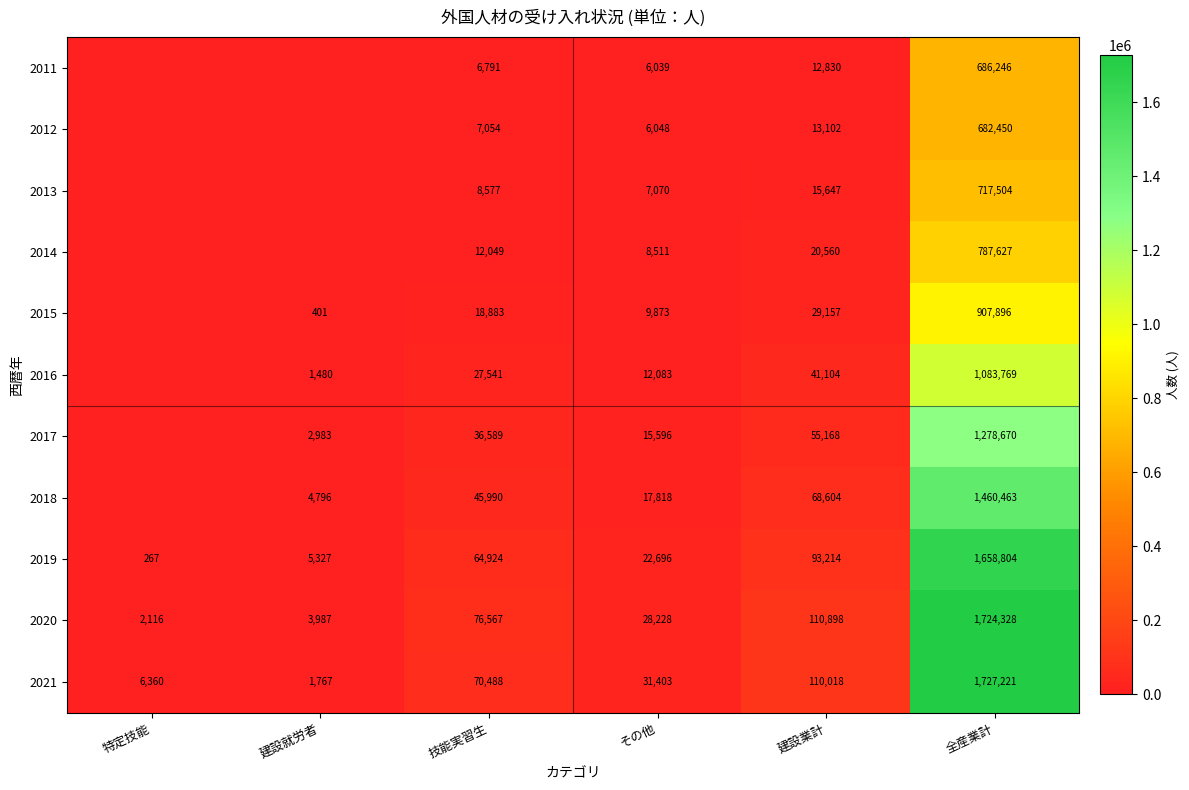

The 2015 series shows 18403 at 建設業計. True or false?

False